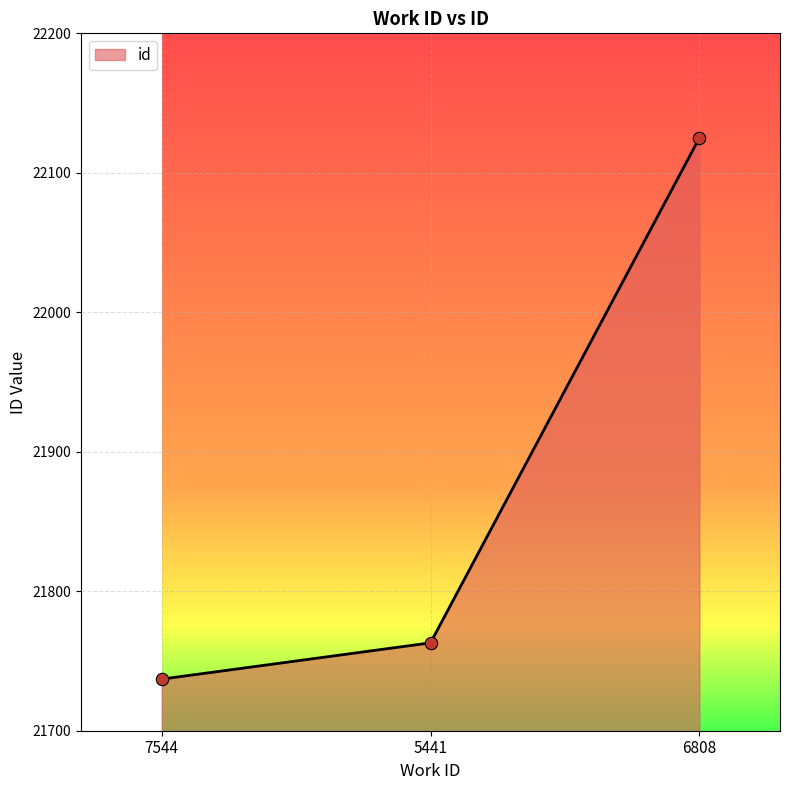

Which has a higher value, 5441 or 7544?

5441